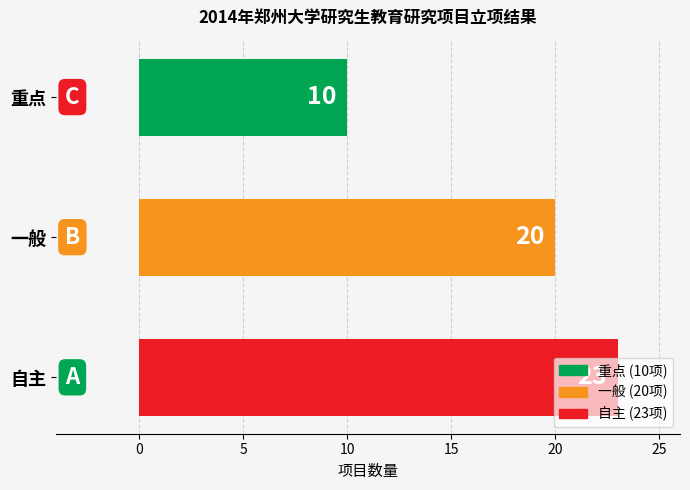

What is the change in value from 重点 to 一般?

+10